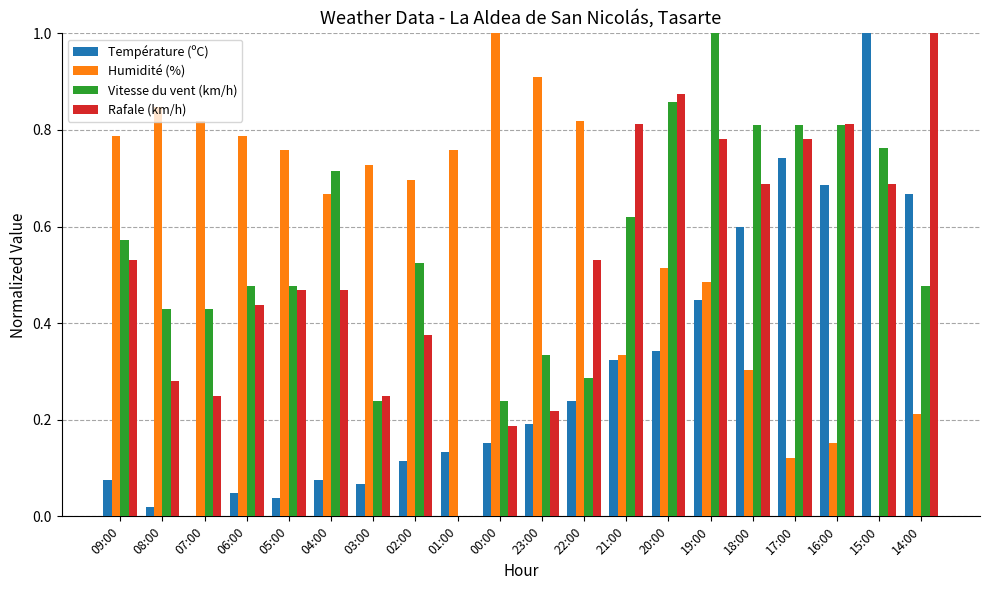

Which series changed the most between 22:00 and 19:00?

Vitesse du vent (km/h)